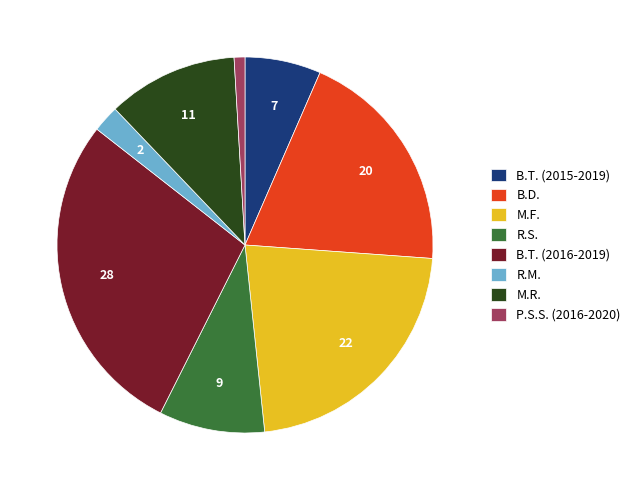

True or false: M.R. accounts for 2% of the total.

False